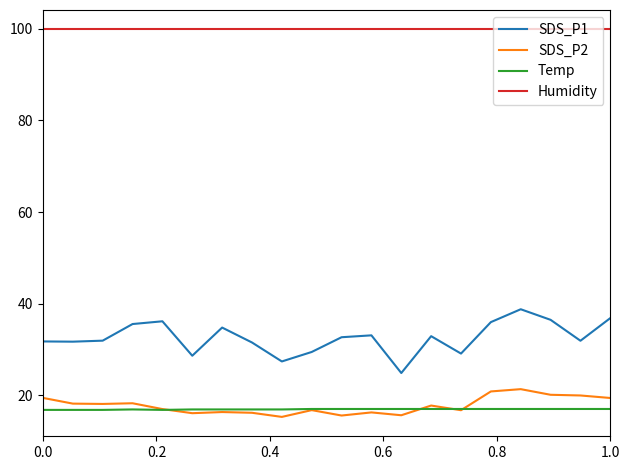

True or false: SDS_P2 and Humidity cross at least once.

False